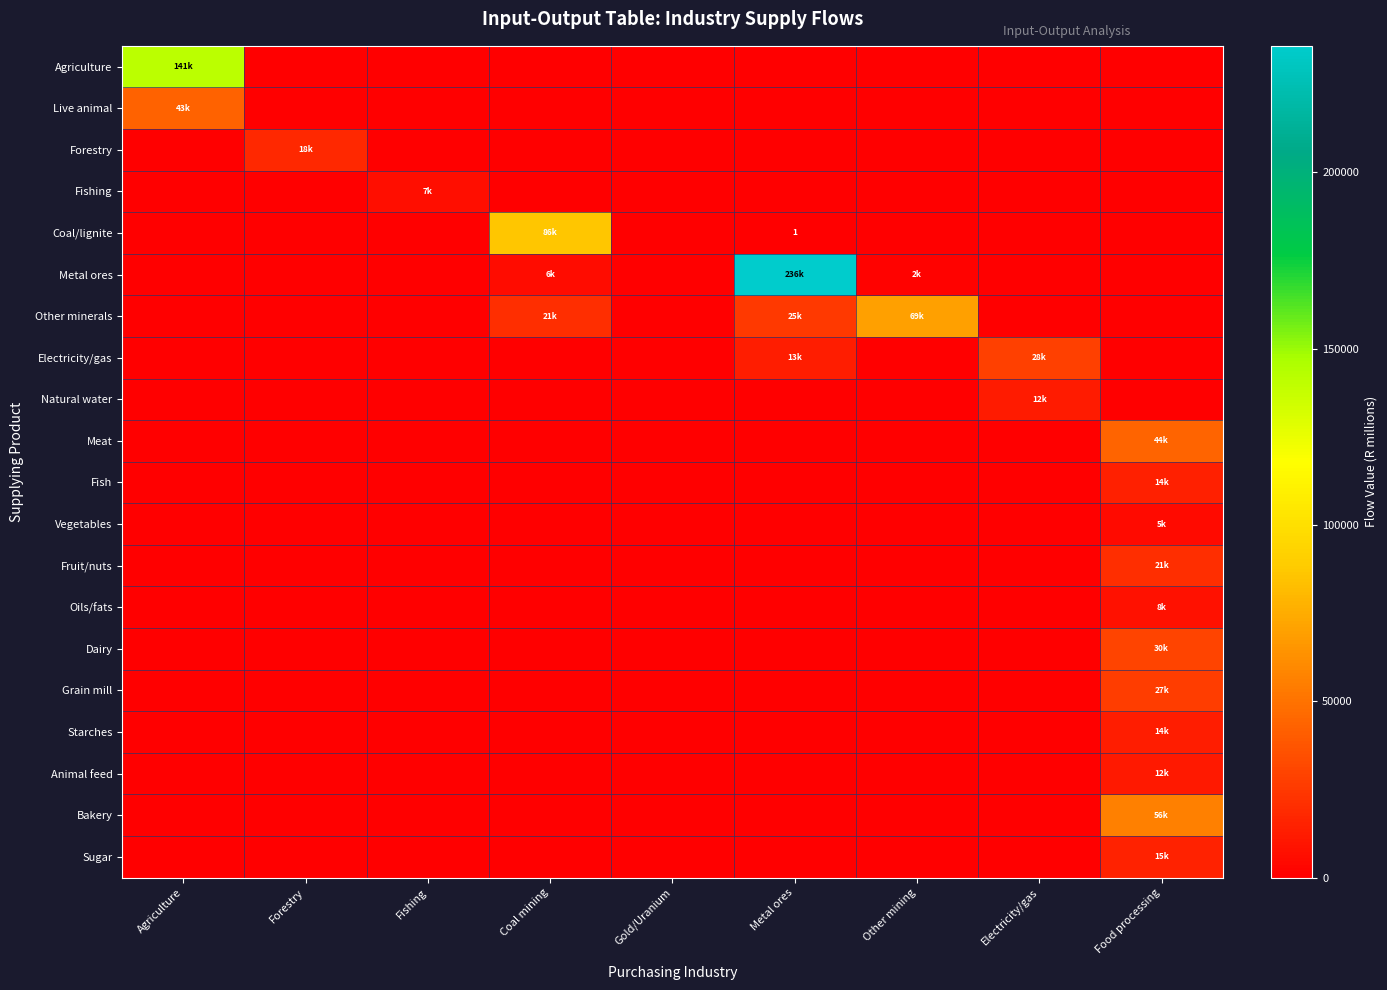

True or false: Fishing has a value of 4261.3 at Fishing.

False